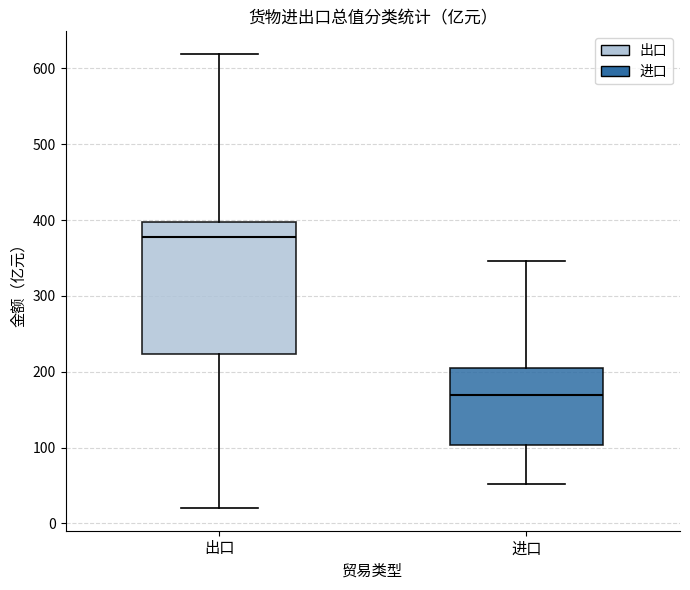

Which box's median line is the lowest?

进口